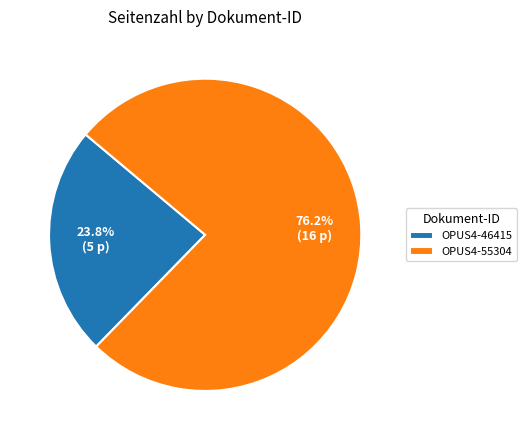

Does OPUS4-46415 account for over 50% of the chart?

No